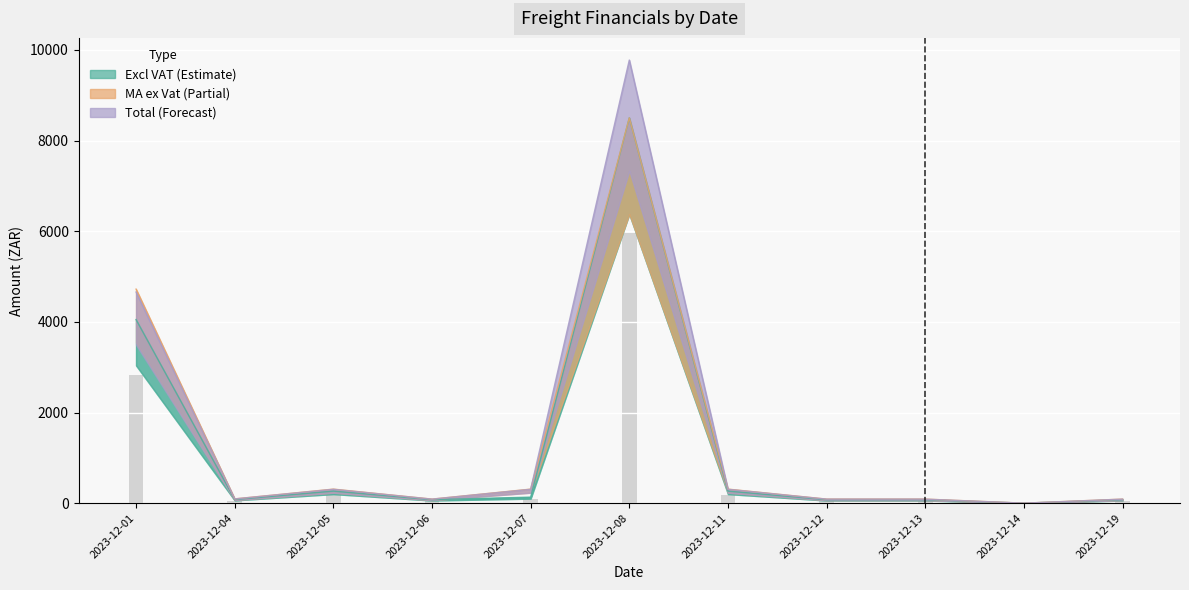

Reading left to right, extract all data points from this chart.

Excl VAT: 2023-12-01=4050.0	2023-12-04=81.3	2023-12-05=266.1	2023-12-06=77.1	2023-12-07=133.0	2023-12-08=8500.0	2023-12-11=266.1	2023-12-12=77.1	2023-12-13=77.1	2023-12-14=0.0	2023-12-19=77.1
MA ex Vat: 2023-12-01=4722.3	2023-12-04=94.8	2023-12-05=310.2	2023-12-06=89.9	2023-12-07=310.2	2023-12-08=8500.0	2023-12-11=310.2	2023-12-12=89.9	2023-12-13=89.9	2023-12-14=0.0	2023-12-19=89.9
Total: 2023-12-01=4657.5	2023-12-04=93.5	2023-12-05=306.0	2023-12-06=88.7	2023-12-07=306.0	2023-12-08=9775.0	2023-12-11=306.0	2023-12-12=88.7	2023-12-13=88.7	2023-12-14=0.0	2023-12-19=88.7